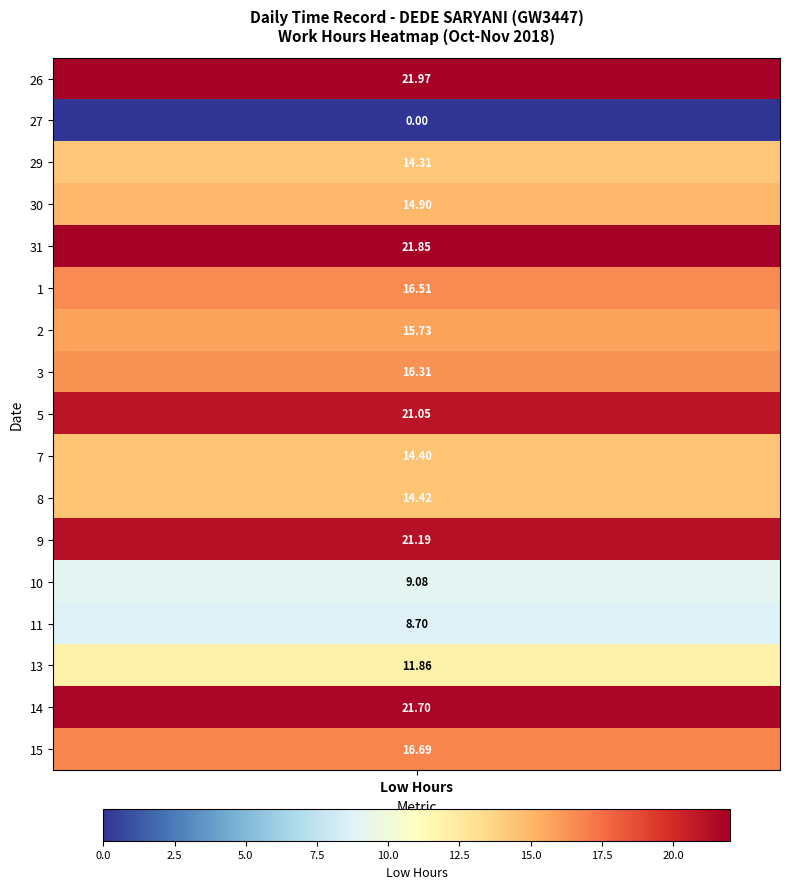

Is the value of 27 at 8 greater than the value of 13 at 11?

No